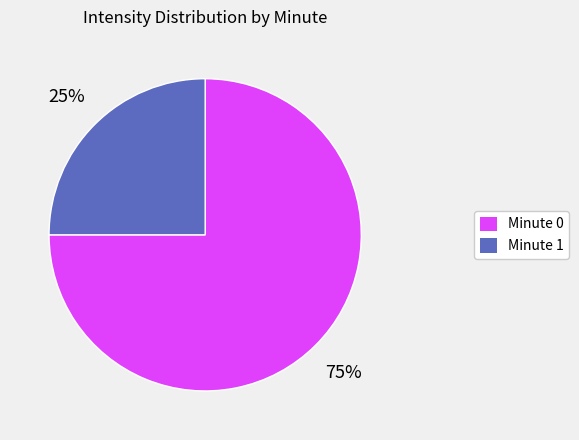

To the nearest percent, what is the difference between the largest and smallest slice percentages?

50%